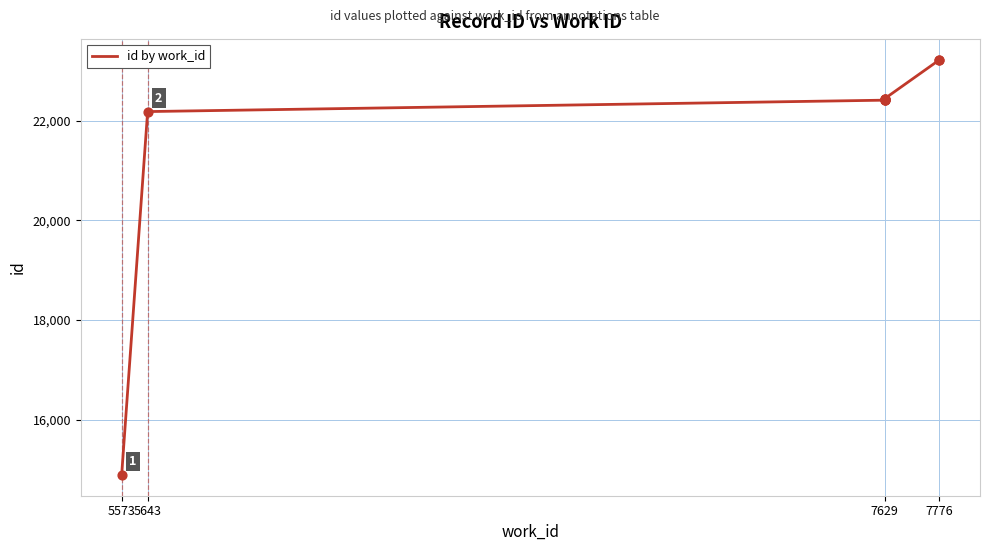

What is the ratio of the value at 7 to the value at 5?

1.0